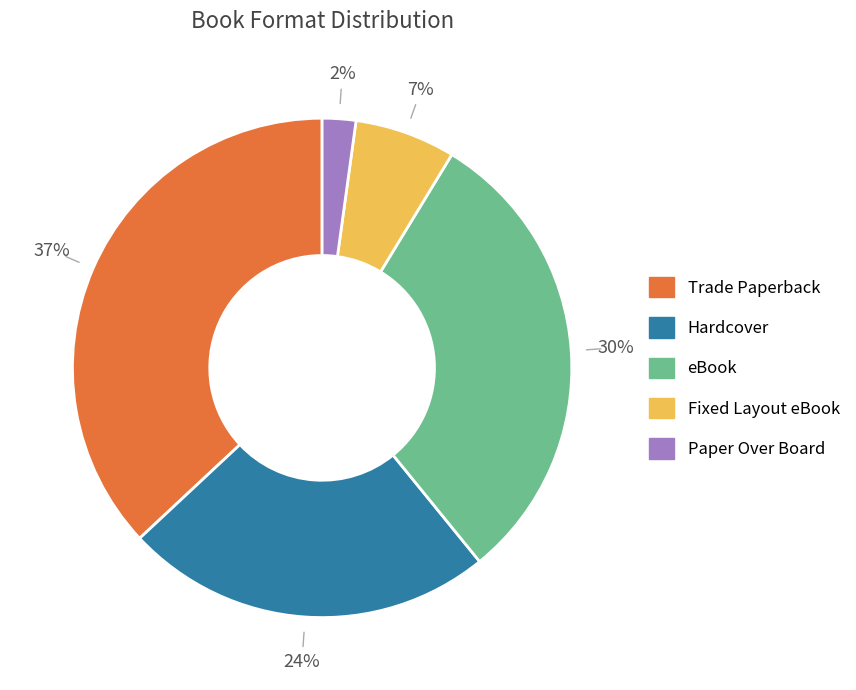

Which slice is the largest?

Trade Paperback